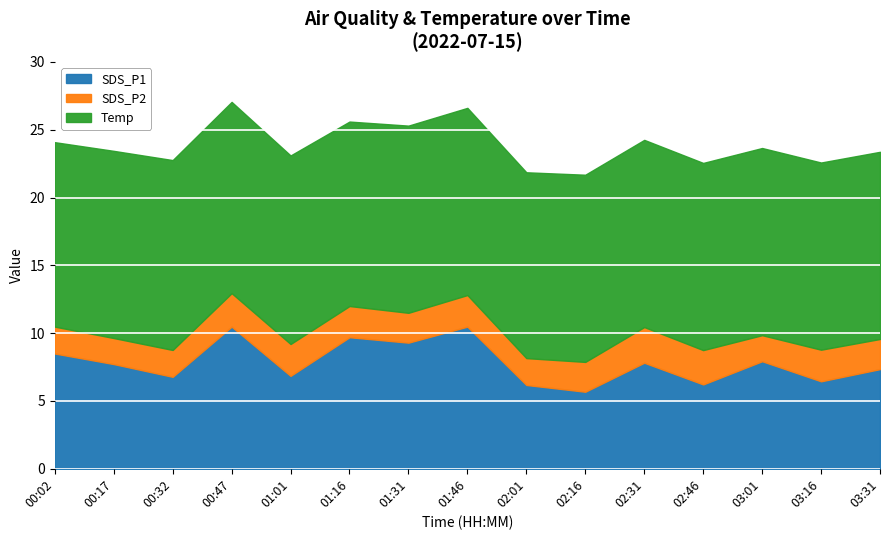

What is the label of the 14th point from the right?

00:17